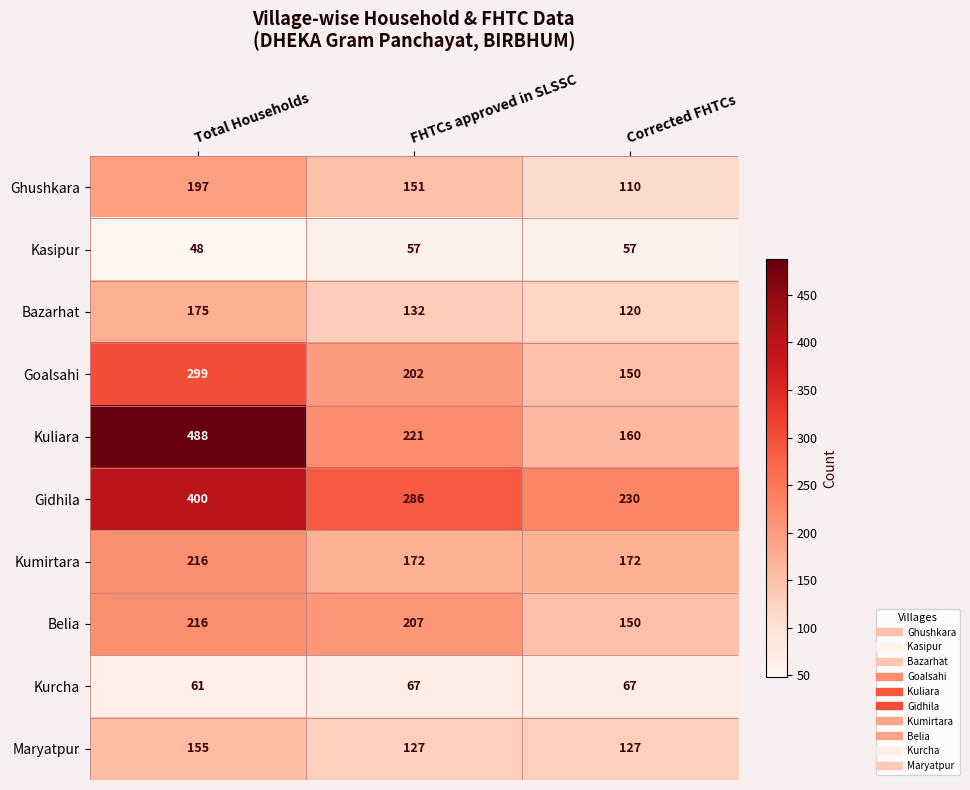

Which series has the widest spread of values?

Kuliara